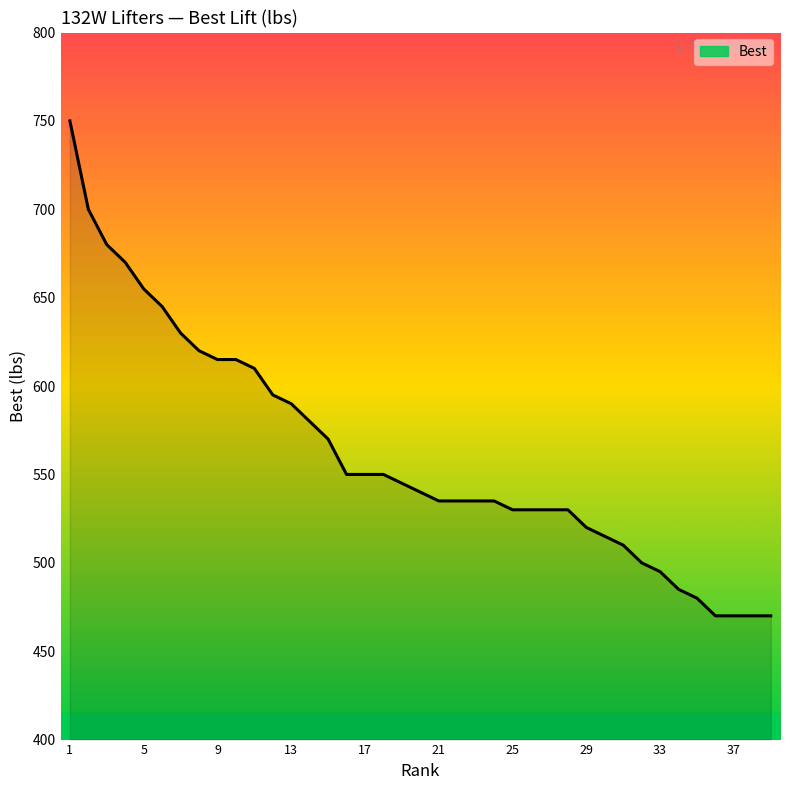

What is the maximum value shown in the chart?

750